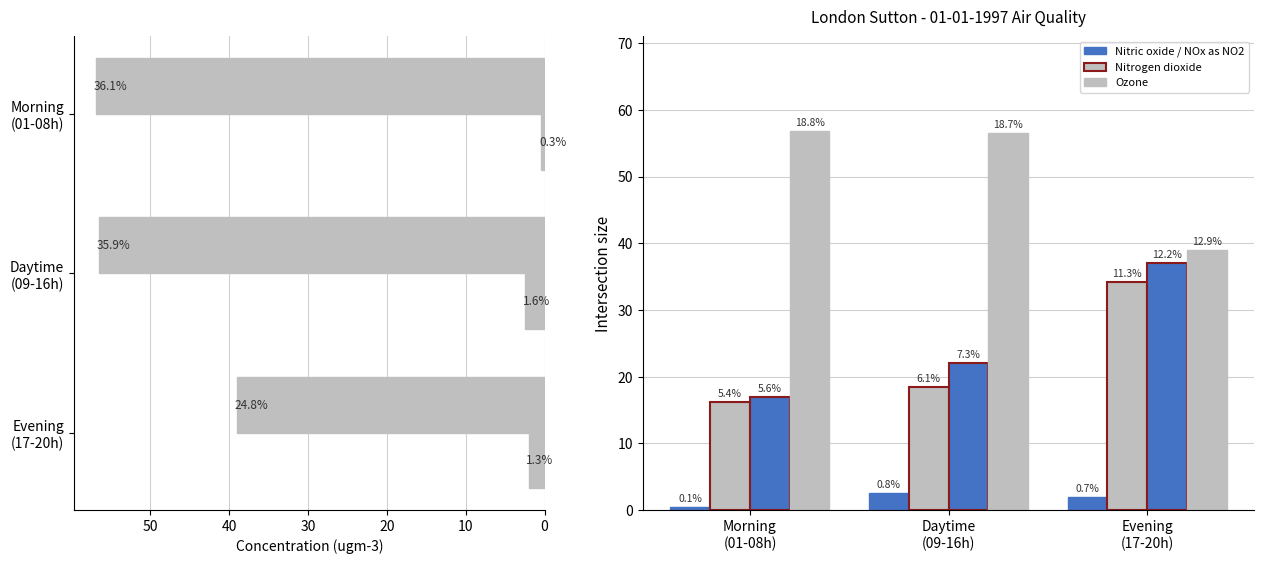

Which series has the widest spread of values?

NOx as NO2